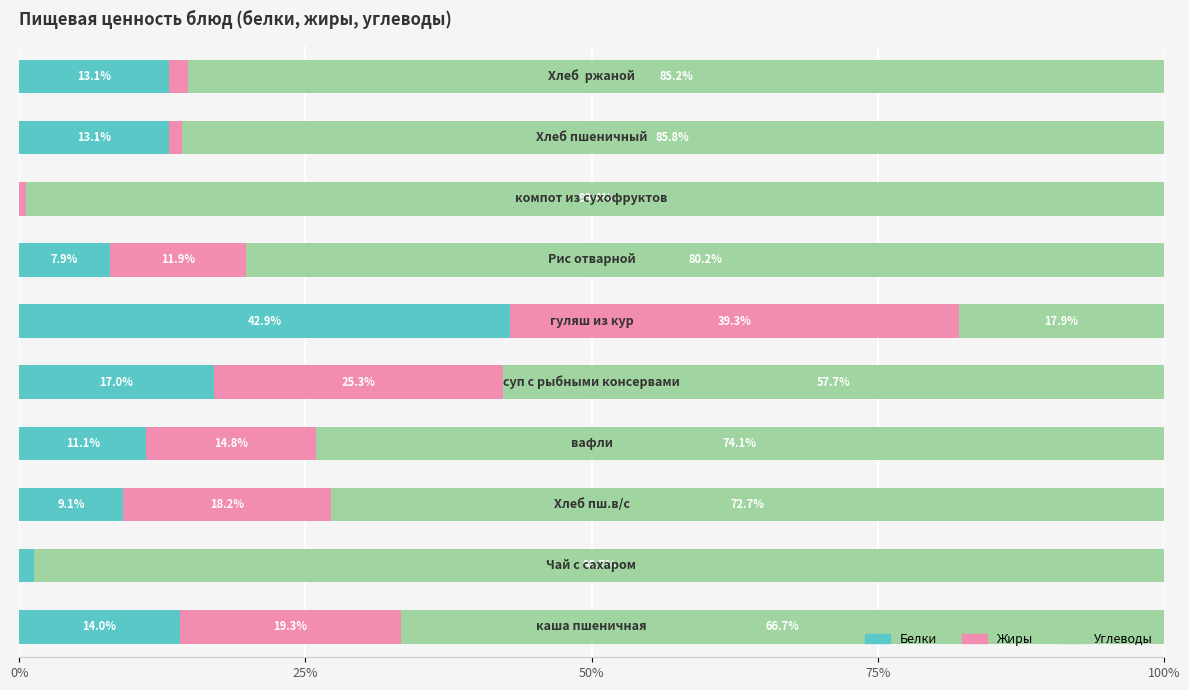

What is the maximum value for Белки?

42.9